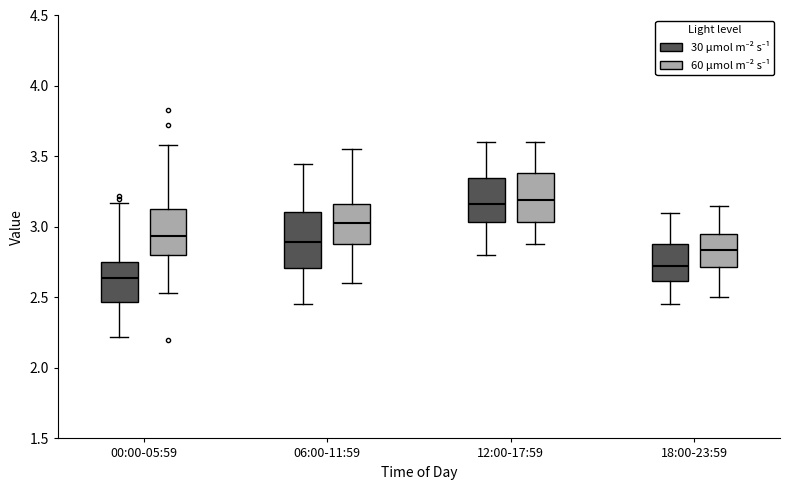

Reading left to right, transcribe this box plot: for each box, give where its median line is, the range the box spans, and where its two whiskers end, as read against the y-axis. The values are not printed on the chart, so give them approximately, as read against the axis.

00:00-05:59 (30 μmol m⁻² s⁻¹): median 2.65, box 2.45 to 2.75, whiskers 2.20 to 3.15
00:00-05:59 (60 μmol m⁻² s⁻¹): median 2.95, box 2.80 to 3.15, whiskers 2.55 to 3.60
06:00-11:59 (30 μmol m⁻² s⁻¹): median 2.90, box 2.70 to 3.10, whiskers 2.45 to 3.45
06:00-11:59 (60 μmol m⁻² s⁻¹): median 3.05, box 2.90 to 3.15, whiskers 2.60 to 3.55
12:00-17:59 (30 μmol m⁻² s⁻¹): median 3.15, box 3.05 to 3.35, whiskers 2.80 to 3.60
12:00-17:59 (60 μmol m⁻² s⁻¹): median 3.20, box 3.05 to 3.40, whiskers 2.90 to 3.60
18:00-23:59 (30 μmol m⁻² s⁻¹): median 2.70, box 2.60 to 2.90, whiskers 2.45 to 3.10
18:00-23:59 (60 μmol m⁻² s⁻¹): median 2.85, box 2.70 to 2.95, whiskers 2.50 to 3.15